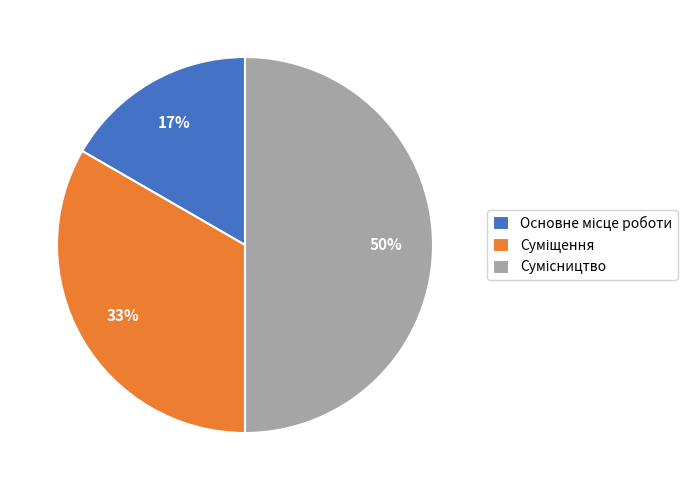

To the nearest percent, what is the difference between the largest and smallest slice percentages?

33%